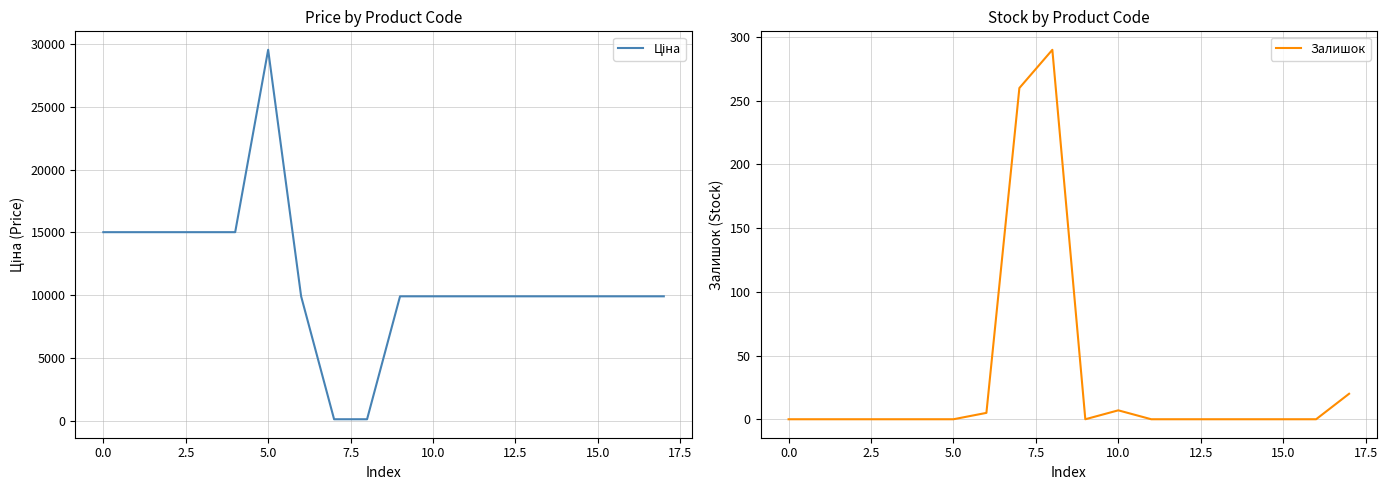

What are all the series names shown in the legend?

Ціна, Залишок